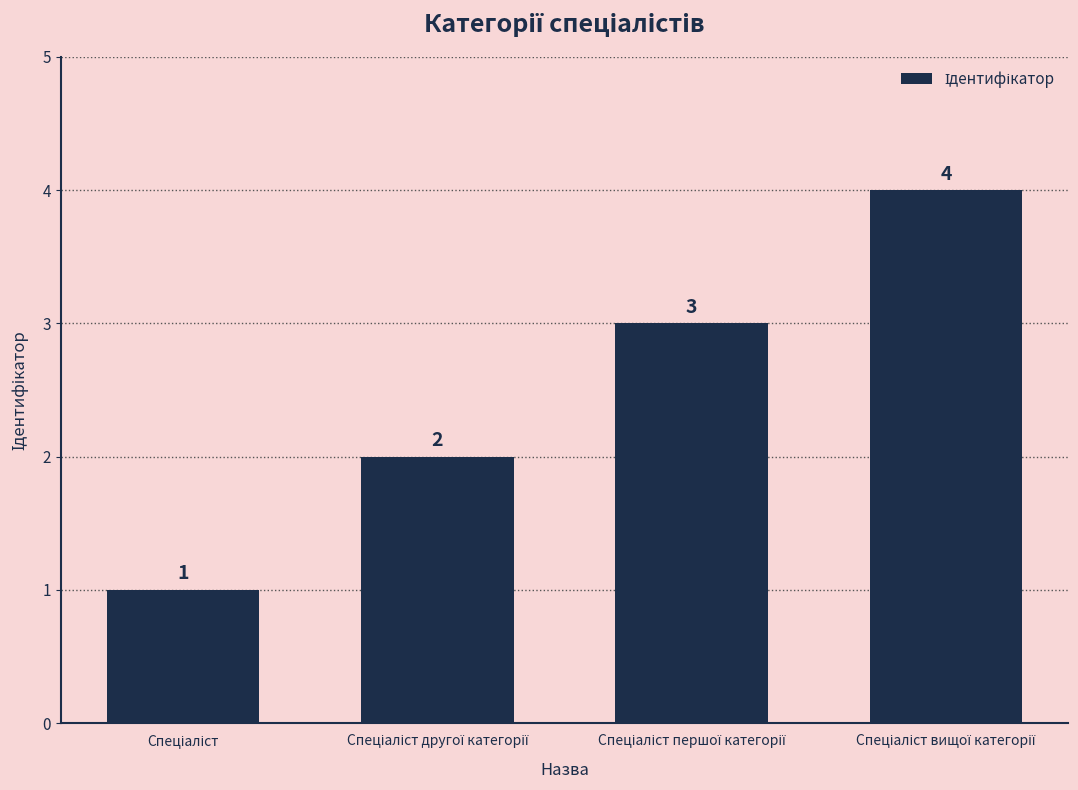

How many values are between 2 and 4?

3